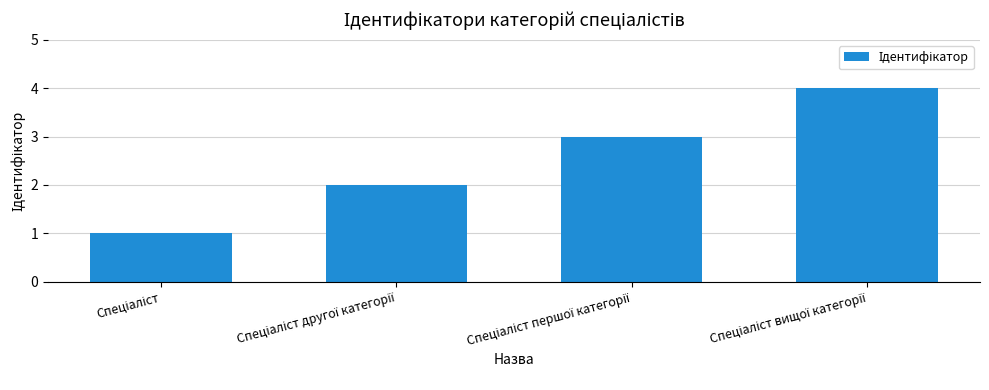

What is the greatest value displayed?

4